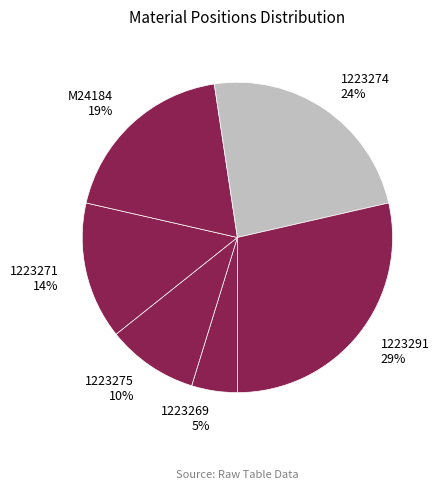

Do 1223269 5% and 1223271 14% together represent more than half of the pie?

No